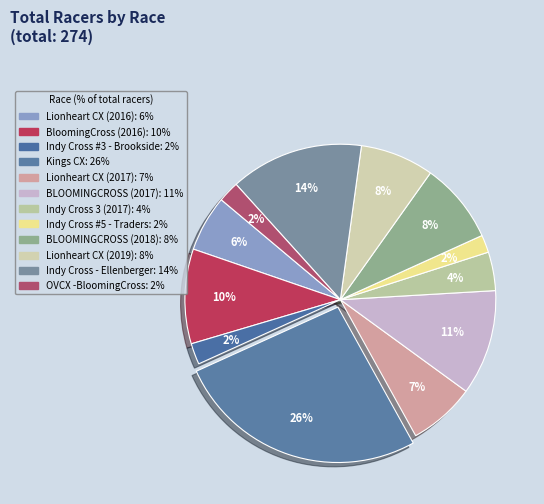

Count the number of slices in the pie.

12